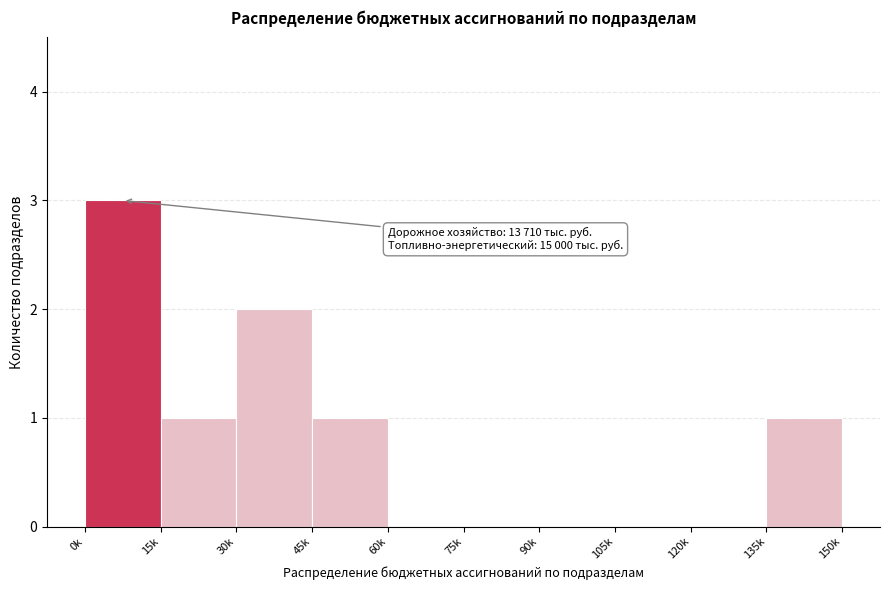

Reading left to right, transcribe all the data shown in this chart.

0k=3	15k=1	30k=2	45k=1	60k=0	75k=0	90k=0	105k=0	120k=0	135k=1